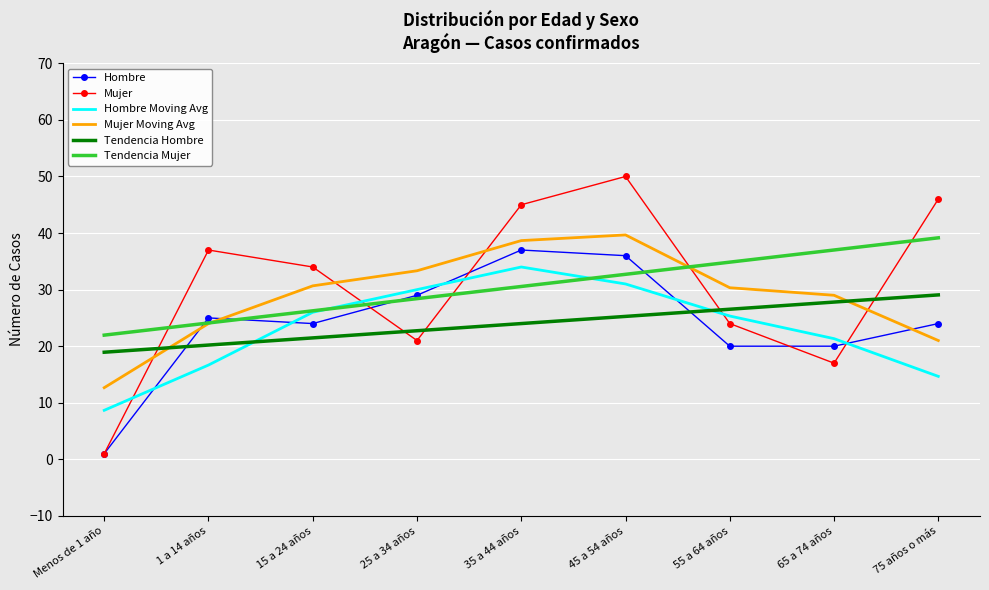

What is the difference between the second highest and minimum values in the Mujer series?

45.0